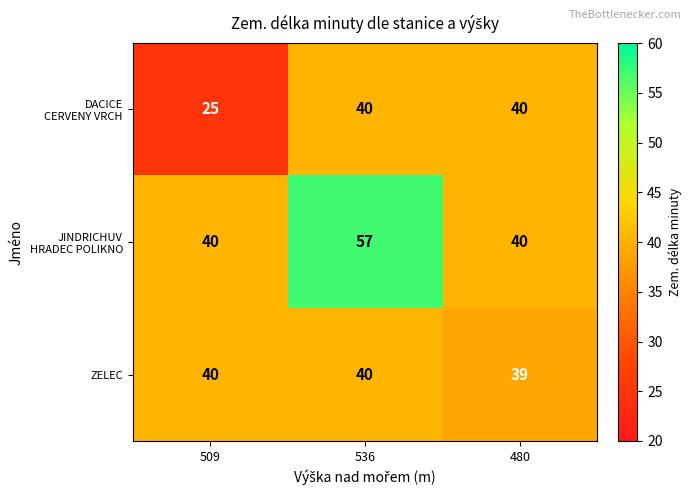

The ZELEC series shows 57 at 480. True or false?

False